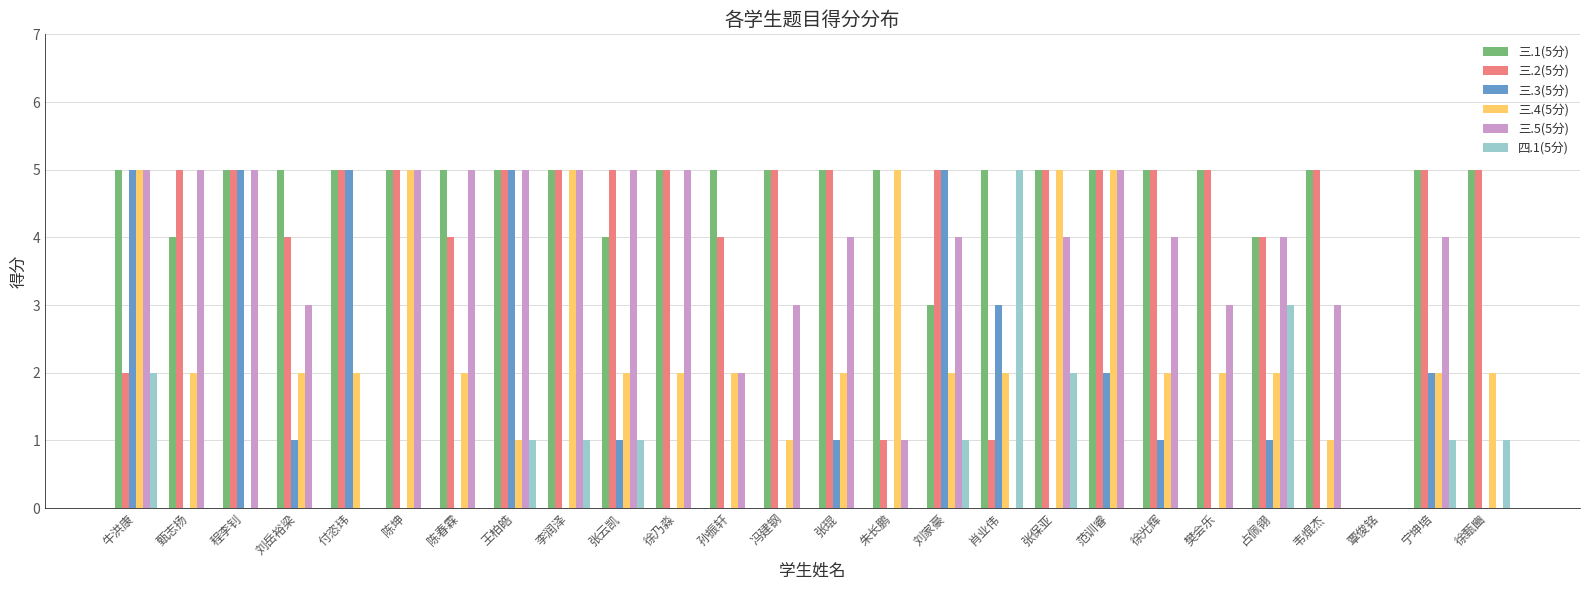

Reading left to right, what are all the values shown in this chart?

三.1(5分): 5	4	5	5	5	5	5	5	5	4	5	5	5	5	5	3	5	5	5	5	5	4	5	0	5	5
三.2(5分): 2	5	5	4	5	5	4	5	5	5	5	4	5	5	1	5	1	5	5	5	5	4	5	0	5	5
三.3(5分): 5	0	5	1	5	0	0	5	0	1	0	0	0	1	0	5	3	0	2	1	0	1	0	0	2	0
三.4(5分): 5	2	0	2	2	5	2	1	5	2	2	2	1	2	5	2	2	5	5	2	2	2	1	0	2	2
三.5(5分): 5	5	5	3	0	5	5	5	5	5	5	2	3	4	1	4	0	4	5	4	3	4	3	0	4	0
四.1(5分): 2	0	0	0	0	0	0	1	1	1	0	0	0	0	0	1	5	2	0	0	0	3	0	0	1	1